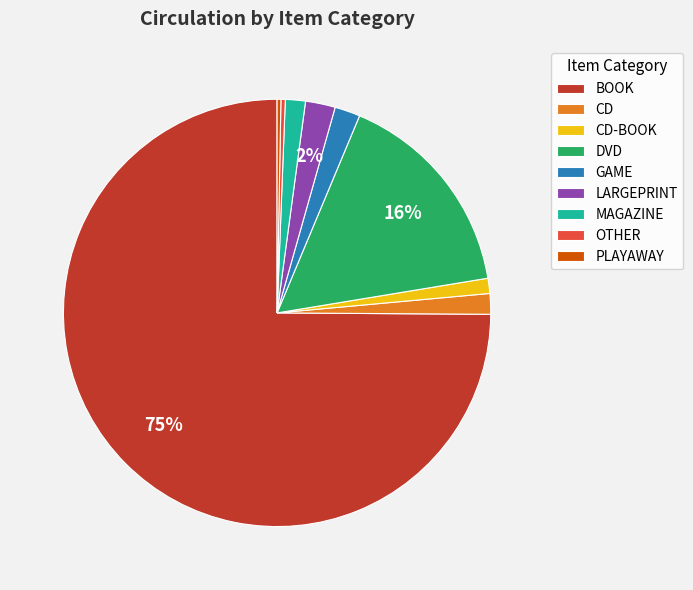

To the nearest percent, what is the difference between the largest and smallest slice percentages?

75%